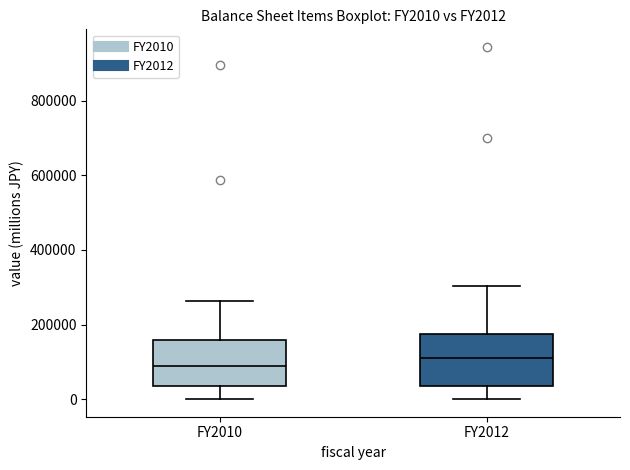

Which box's median line is the lowest?

FY2010